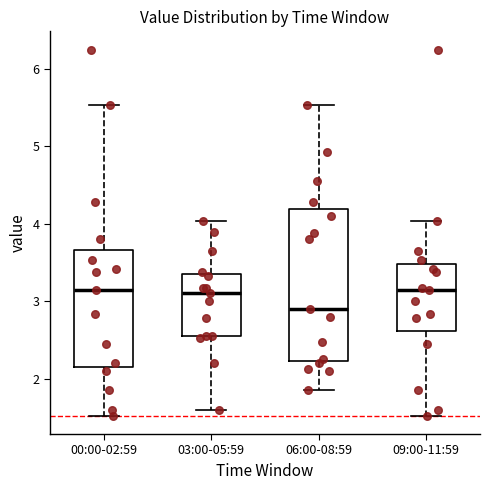

Comparing the boxes themselves (not the whiskers), which one is the tallest?

06:00-08:59